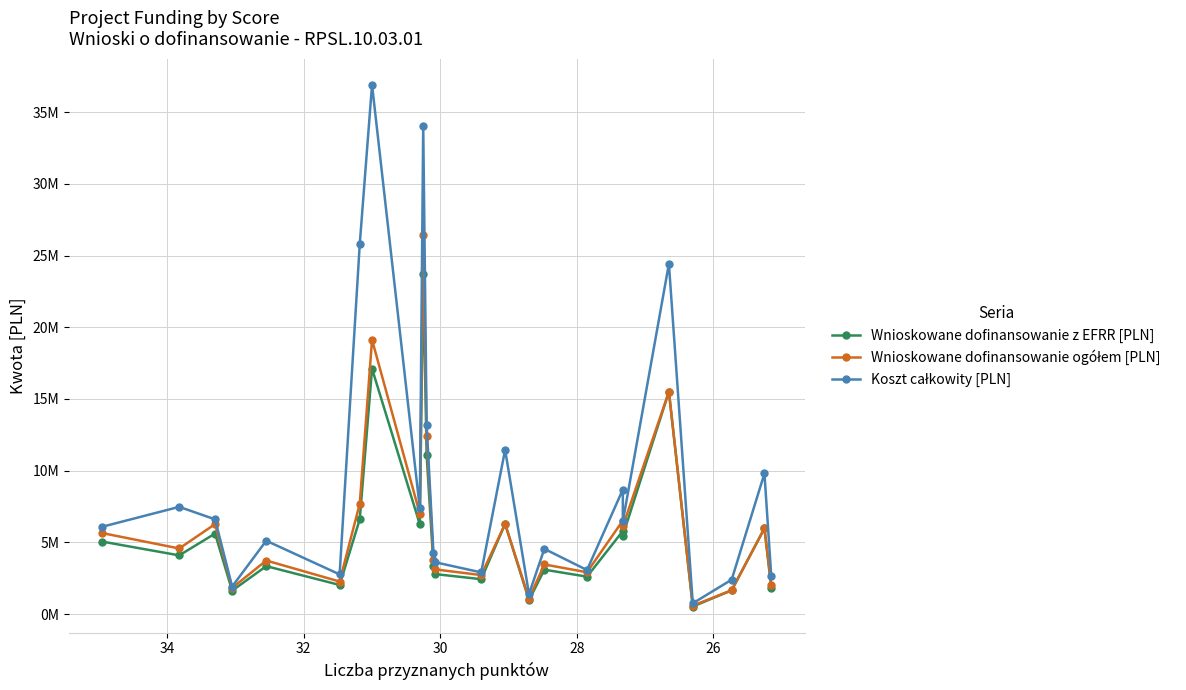

How many values in the Wnioskowane dofinansowanie z EFRR [PLN] series are below 4089123?

12